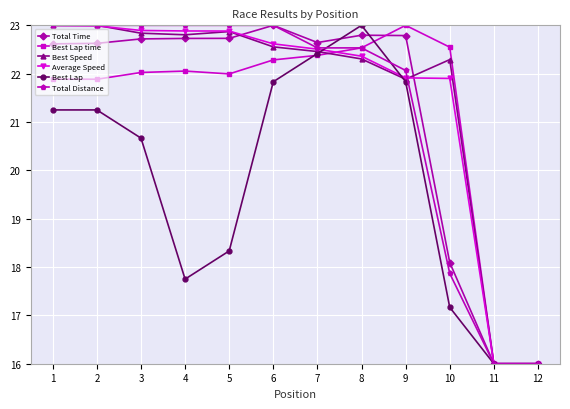

How many values in the Average Speed series are below 22?

4